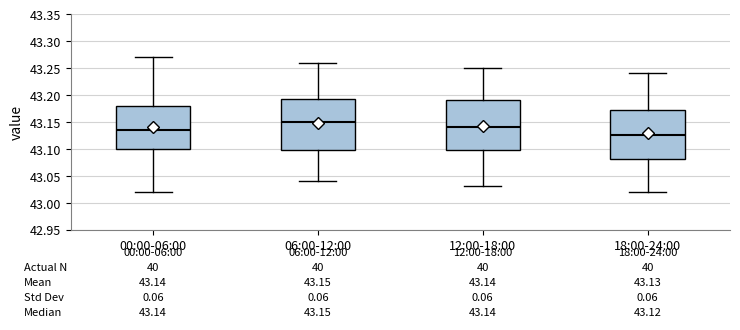

Which box's median line is the highest?

06:00-12:00